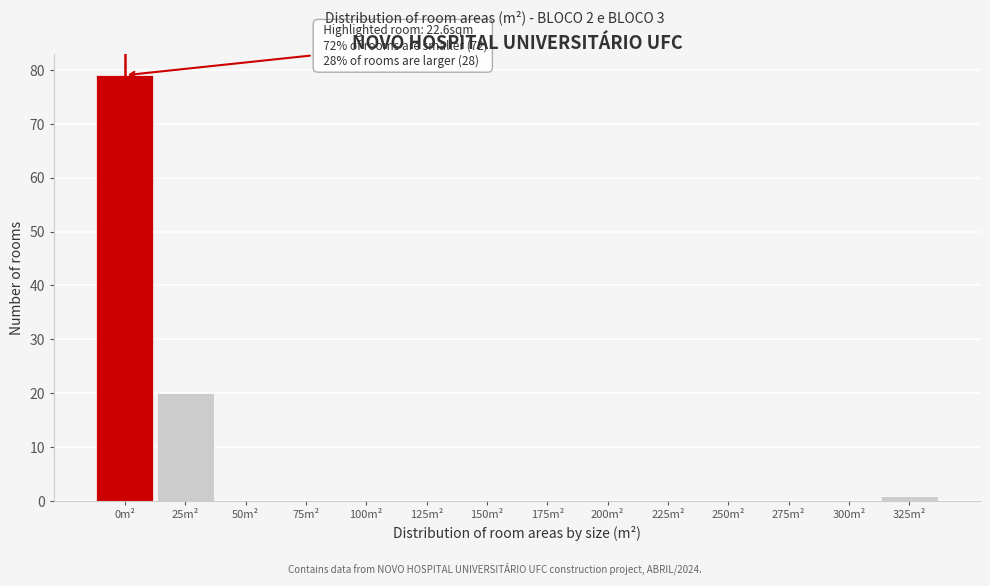

Reading left to right, extract all data points from this chart.

0m²=79	25m²=20	50m²=0	75m²=0	100m²=0	125m²=0	150m²=0	175m²=0	200m²=0	225m²=0	250m²=0	275m²=0	300m²=0	325m²=1